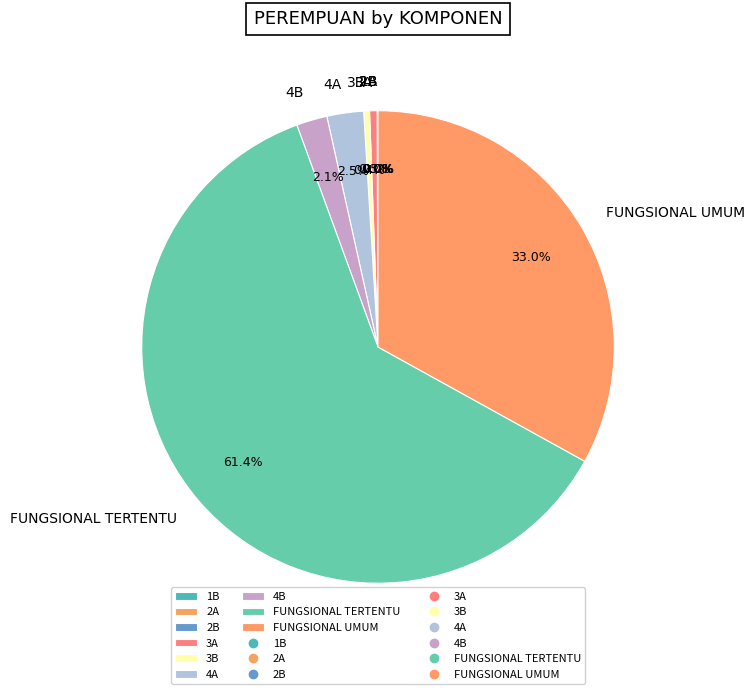

Which has a higher value, 3A or FUNGSIONAL UMUM?

FUNGSIONAL UMUM